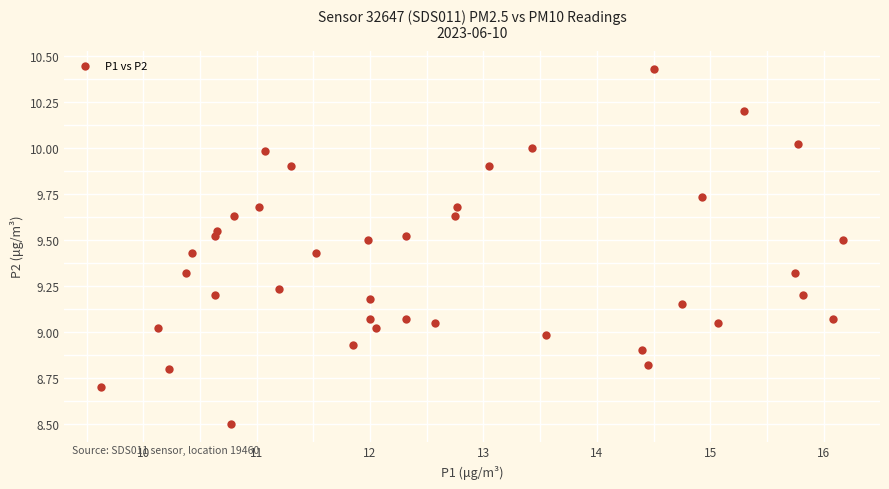

What is the range of Y values (max minus min)?

1.9